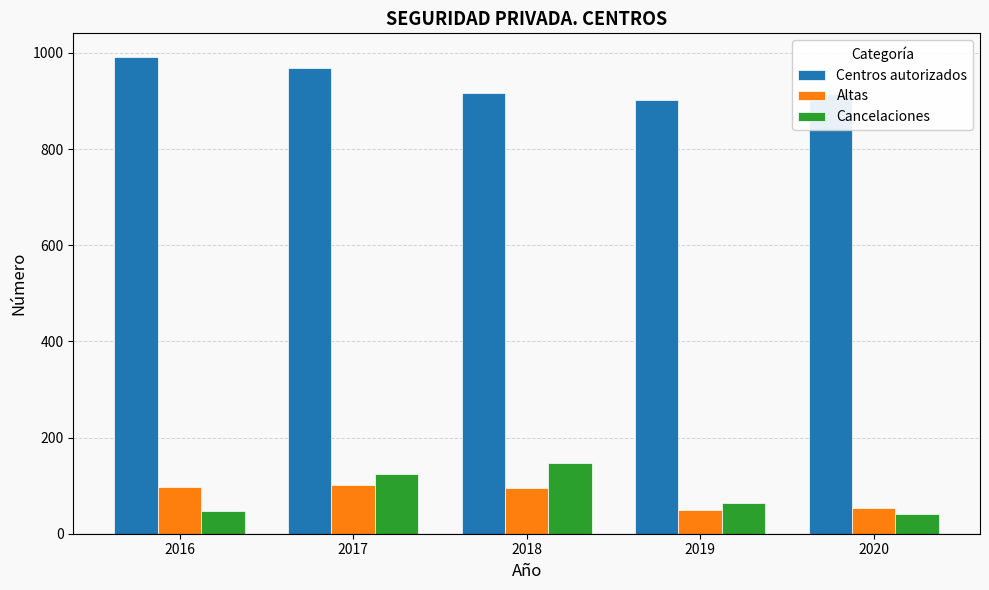

Which series has the largest total across all categories?

Centros autorizados